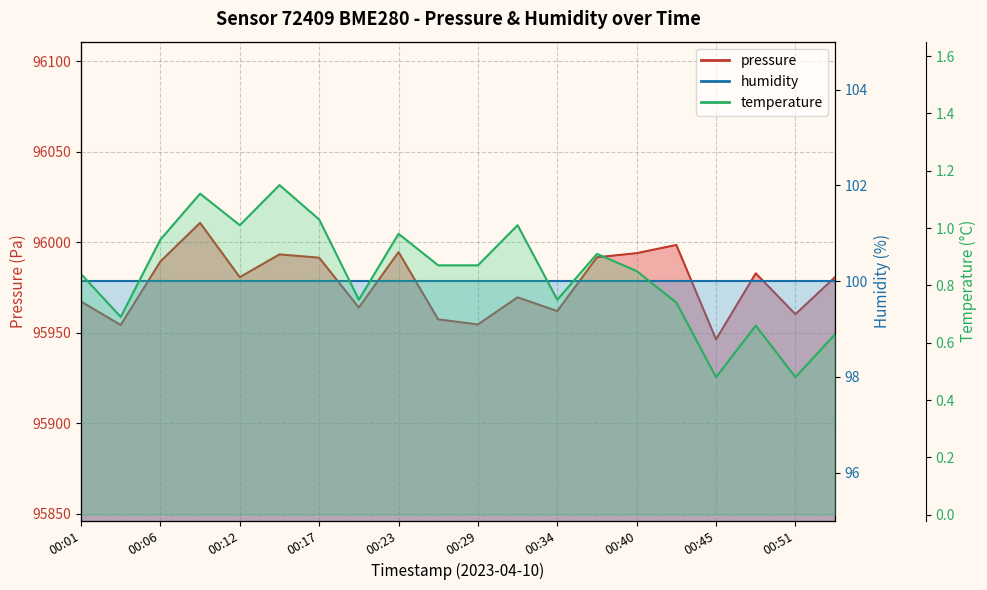

Reading left to right, transcribe all the data shown in this chart.

pressure: 00:01=95967.2	00:04=95954.3	00:06=95989.3	00:09=96010.7	00:12=95980.7	00:15=95993.2	00:17=95991.4	00:20=95963.9	00:23=95994.5	00:26=95957.4	00:29=95954.6	00:31=95969.6	00:34=95962.0	00:37=95991.7	00:40=95993.9	00:42=95998.5	00:45=95946.3	00:48=95982.8	00:51=95960.2	00:53=95980.8
temperature: 00:01=0.8	00:04=0.7	00:06=1.0	00:09=1.1	00:12=1.0	00:15=1.1	00:17=1.0	00:20=0.8	00:23=1.0	00:26=0.9	00:29=0.9	00:31=1.0	00:34=0.8	00:37=0.9	00:40=0.8	00:42=0.7	00:45=0.5	00:48=0.7	00:51=0.5	00:53=0.6